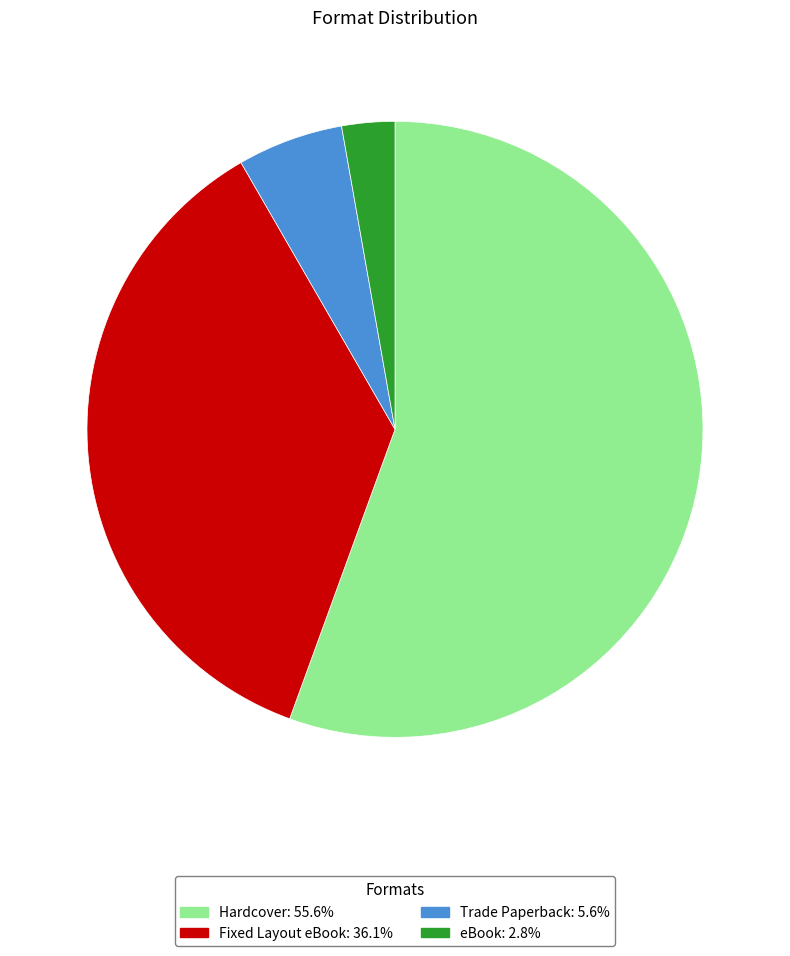

Rank the categories by value from lowest to highest.

eBook, Trade Paperback, Fixed Layout eBook, Hardcover